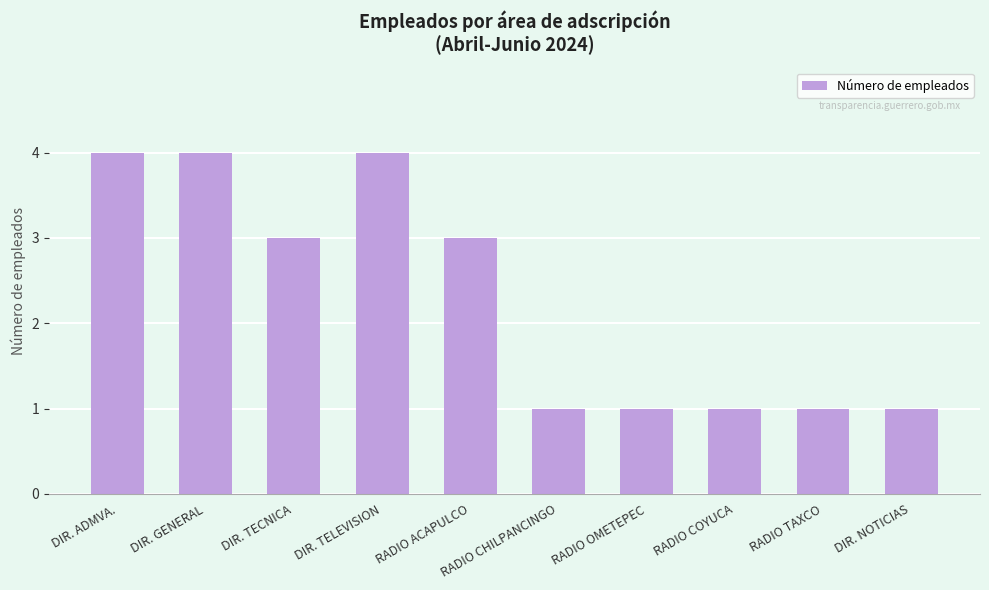

Reading left to right, what are all the values shown in this chart?

DIR. ADMVA.=4	DIR. GENERAL=4	DIR. TECNICA=3	DIR. TELEVISION=4	RADIO ACAPULCO=3	RADIO CHILPANCINGO=1	RADIO OMETEPEC=1	RADIO COYUCA=1	RADIO TAXCO=1	DIR. NOTICIAS=1